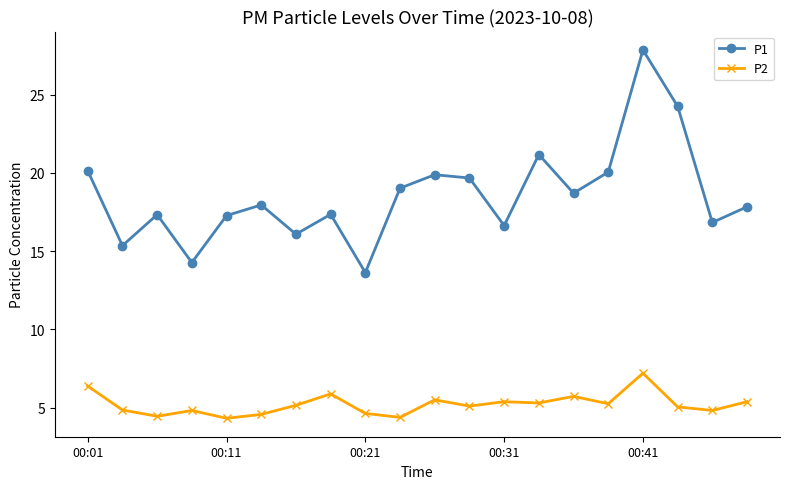

True or false: P2 and P1 cross at least once.

False